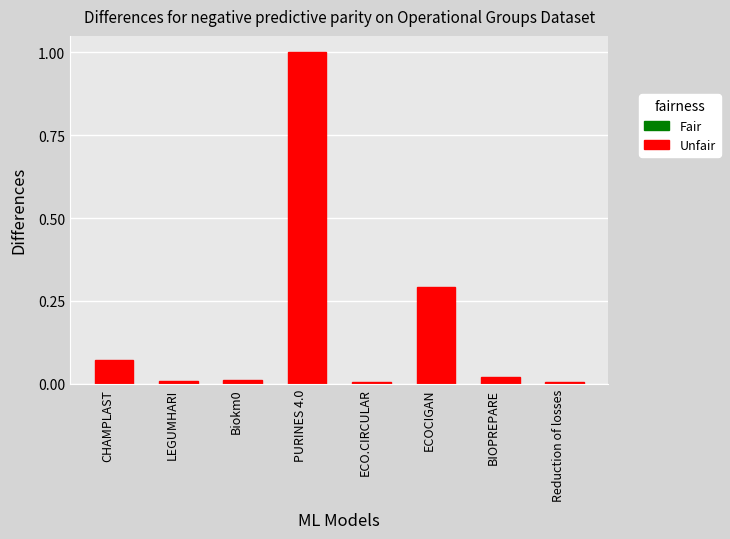

Are the bars grouped side by side (vs. stacked)?

No